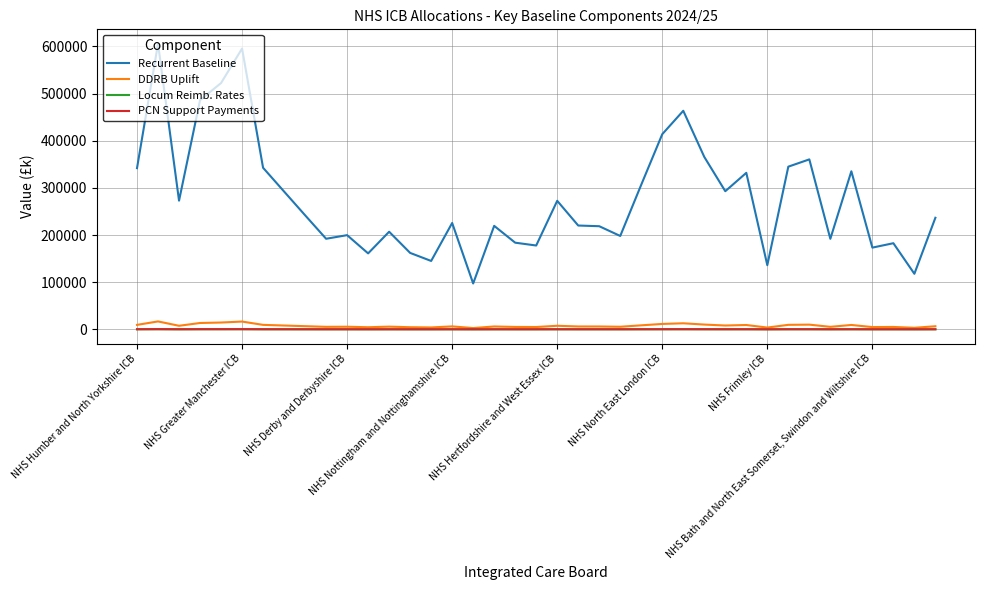

True or false: DDRB Uplift has more than 2 interior local peaks.

True